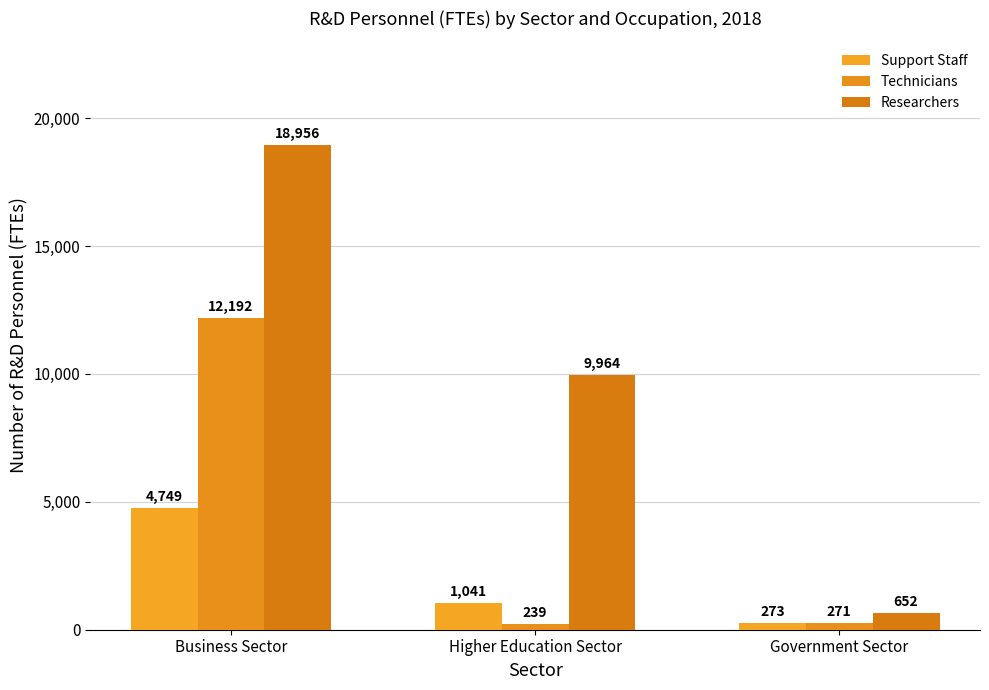

Reading right to left, extract all data points from this chart.

Support Staff: Government Sector=273	Higher Education Sector=1041	Business Sector=4749
Technicians: Government Sector=271	Higher Education Sector=239	Business Sector=12192
Researchers: Government Sector=652	Higher Education Sector=9964	Business Sector=18956